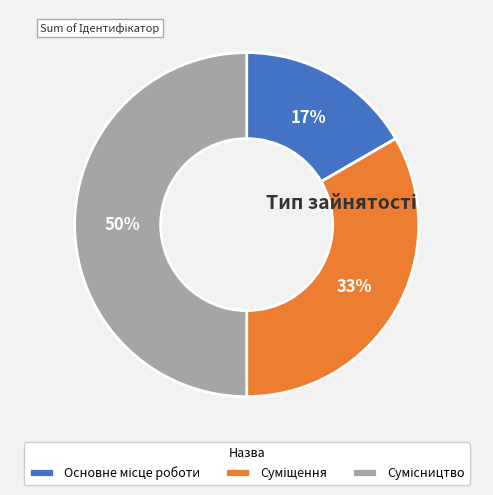

To the nearest percent, what is the difference between the largest and smallest slice percentages?

33%